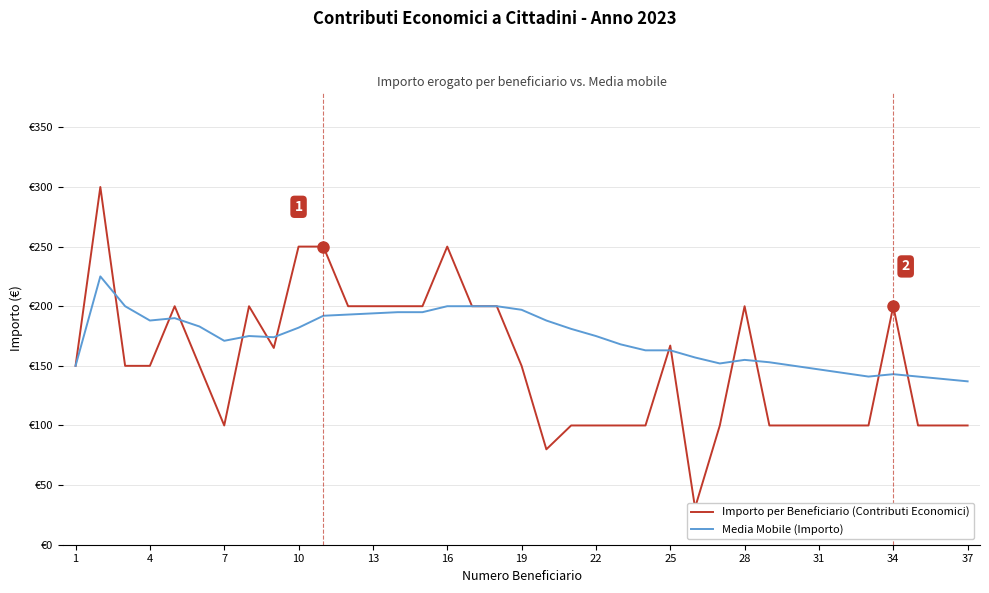

How many values in the Importo per Beneficiario (Contributi Economici) series exceed 150?

16